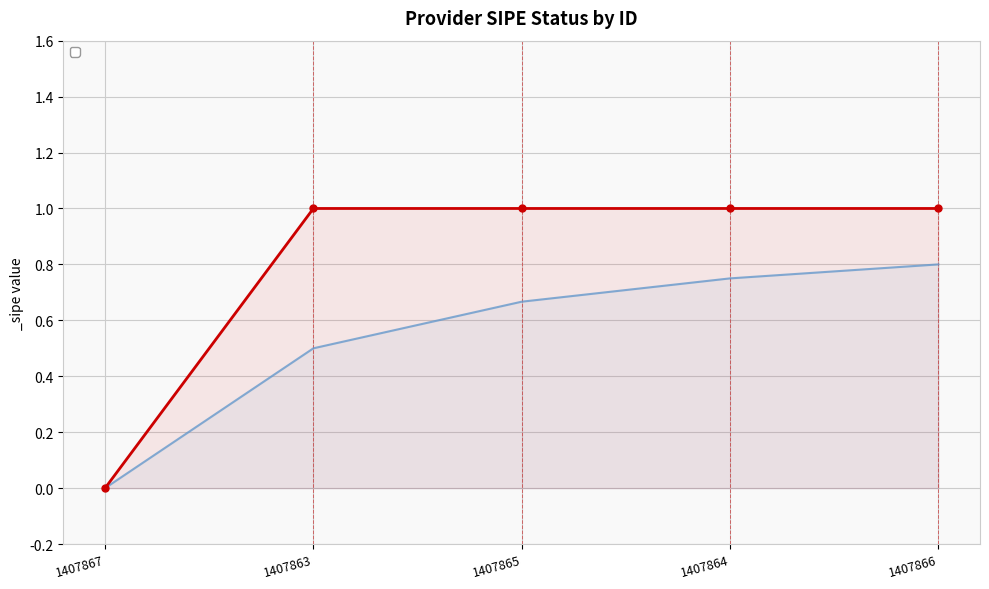

How many values are above zero?

4